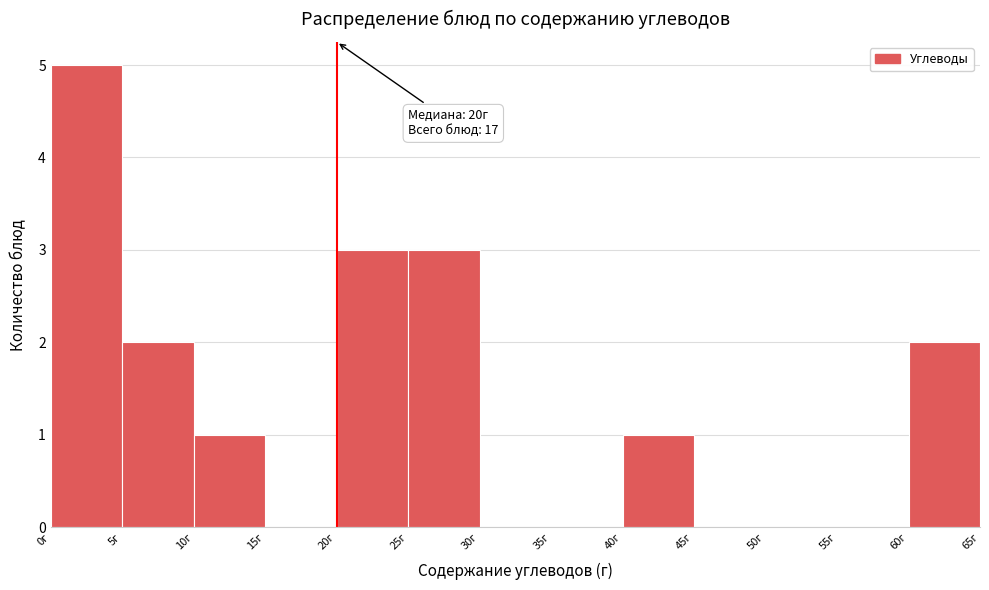

Which range on the x-axis has the tallest bar?

0 to 5